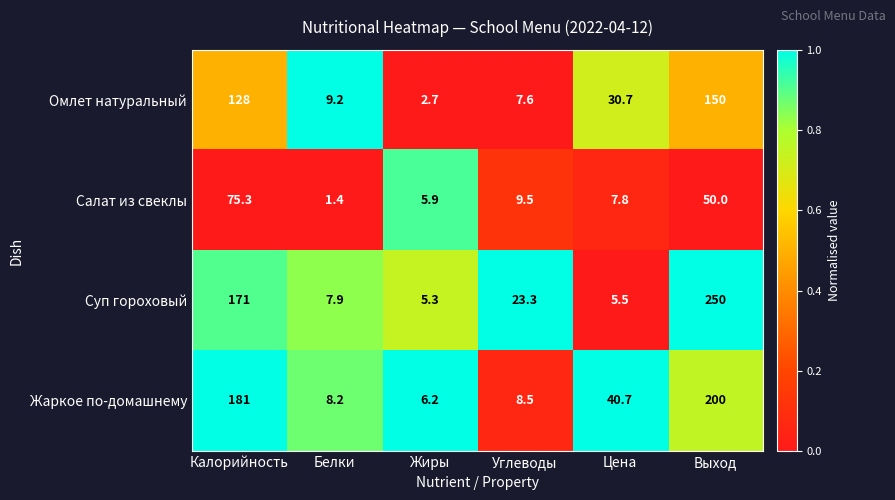

What is the spread (max minus min) of values at Углеводы?

15.7